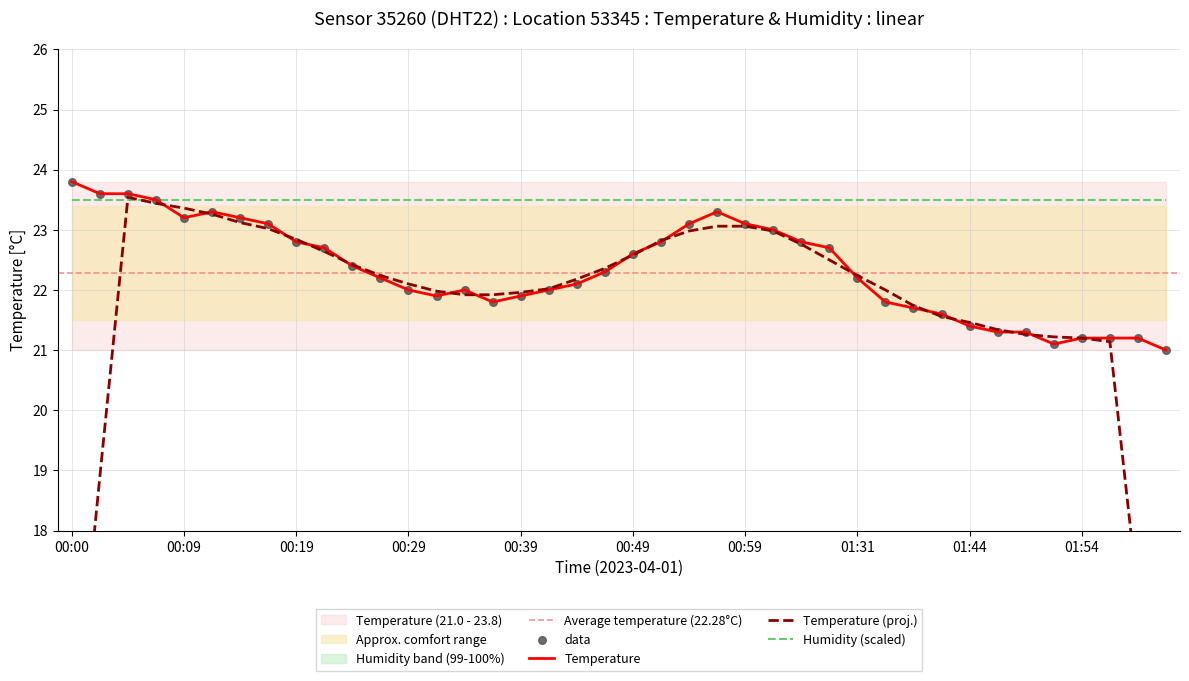

Between 01:10 and 01:54, which is larger?

01:10